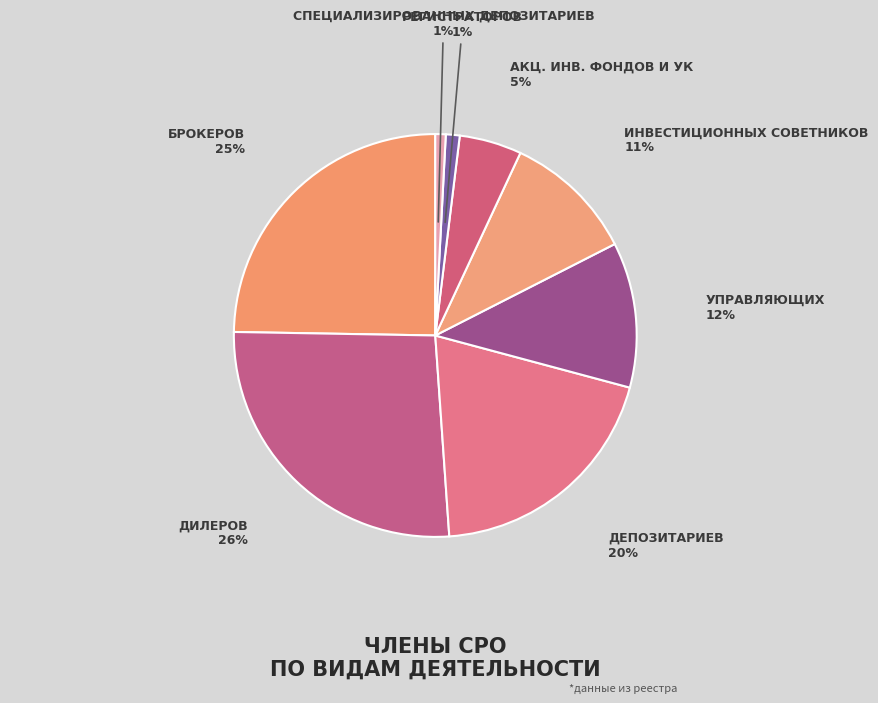

How many slices are in this pie chart?

8